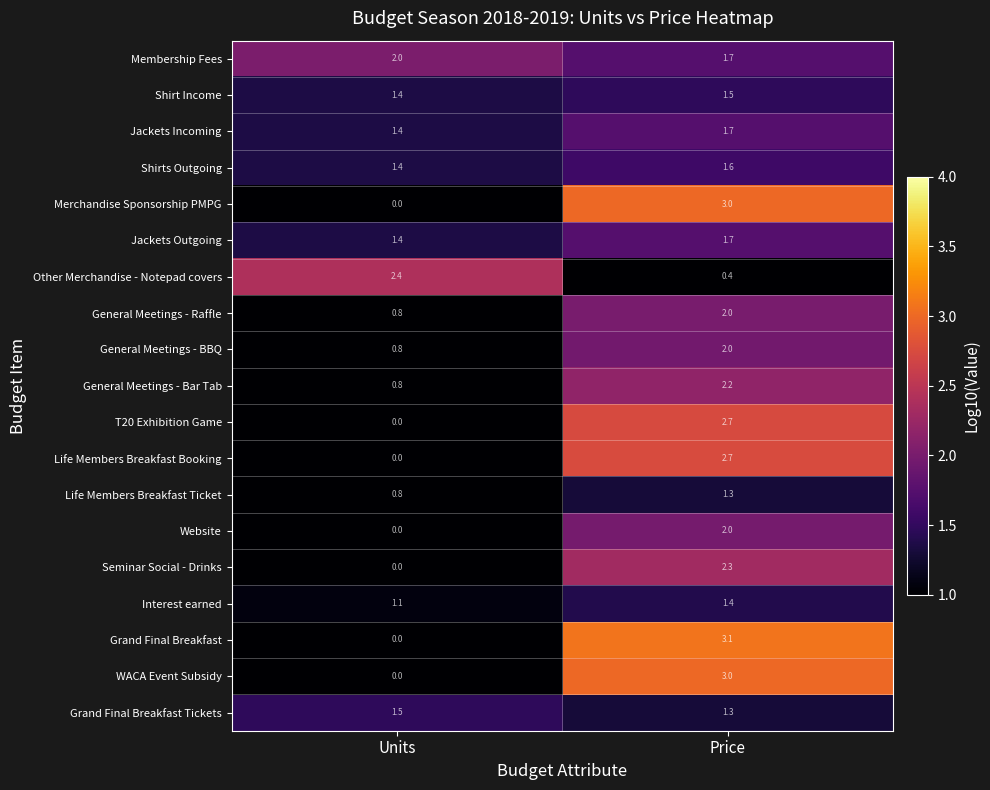

What is the difference between the Grand Final Breakfast values at Price and Units?

3.1